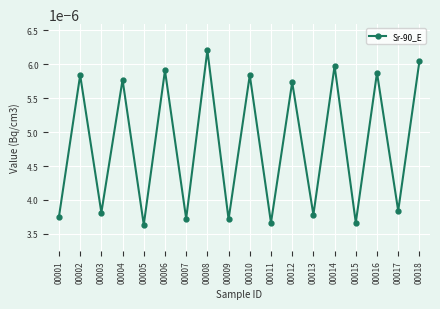

At which category does the data reach its first local peak?

00002